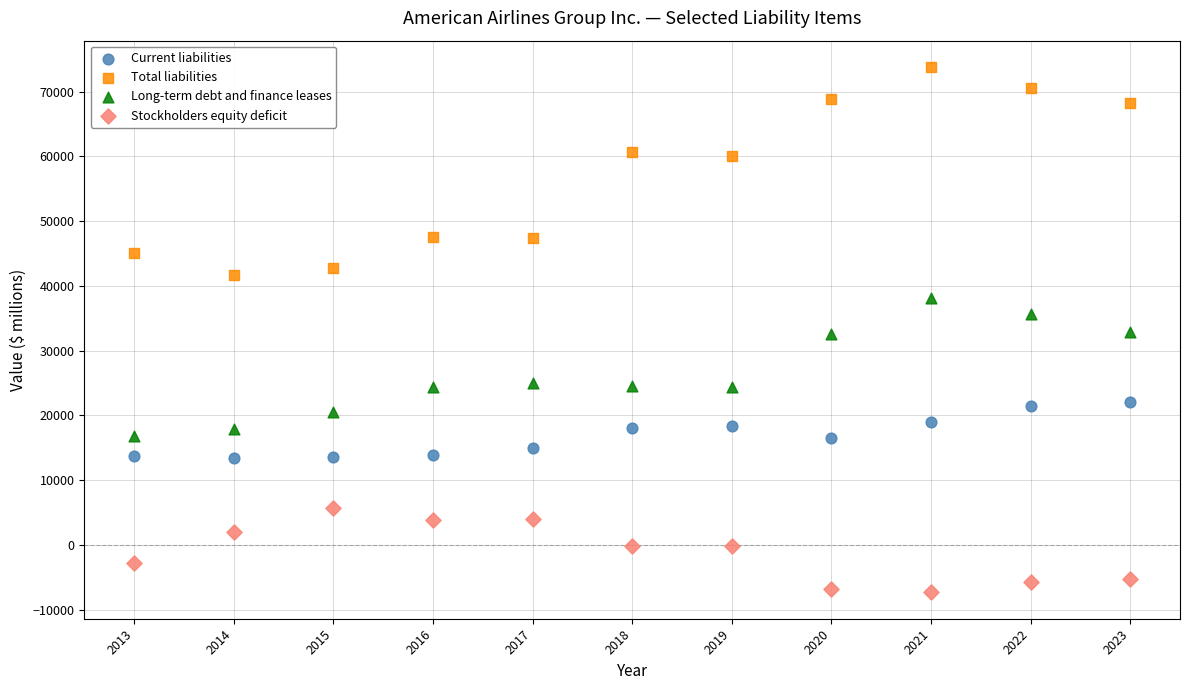

Across all data points, what is the range of Y values (max minus min)?

81147